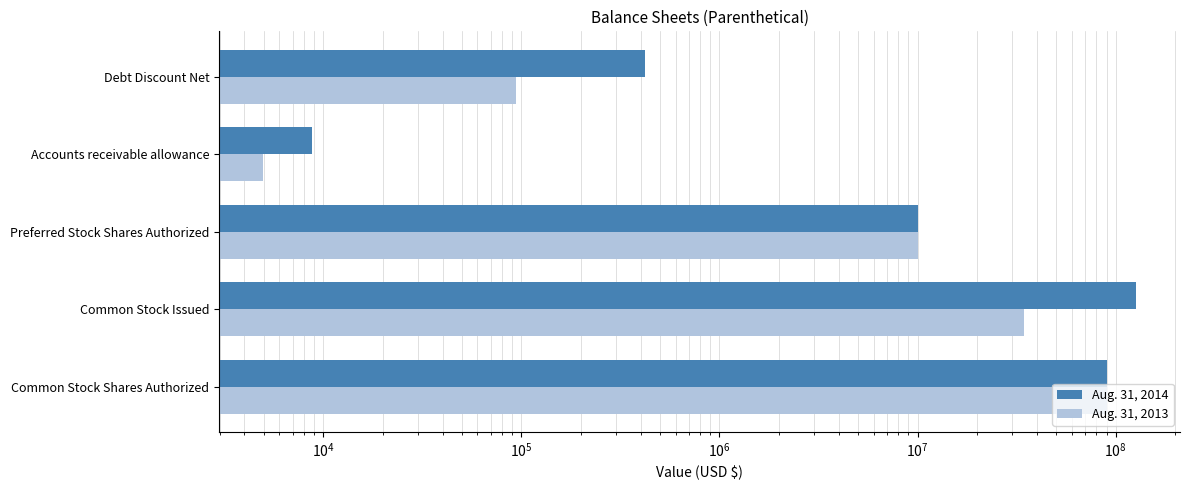

Which series has the largest total across all categories?

Aug. 31, 2014